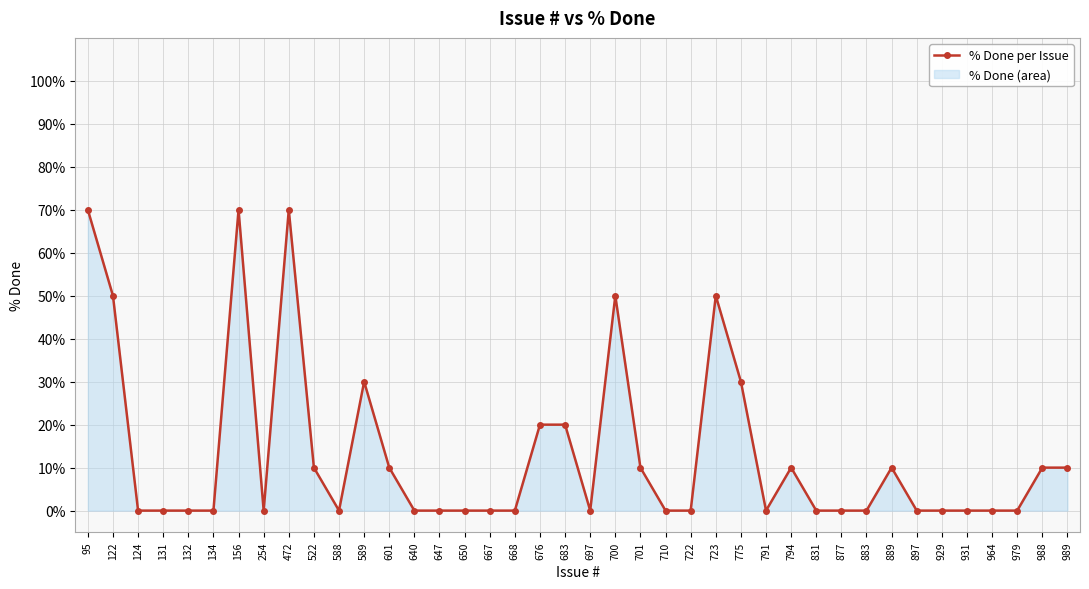

How many interior local valleys (lower than both neighbors) does the data have?

4